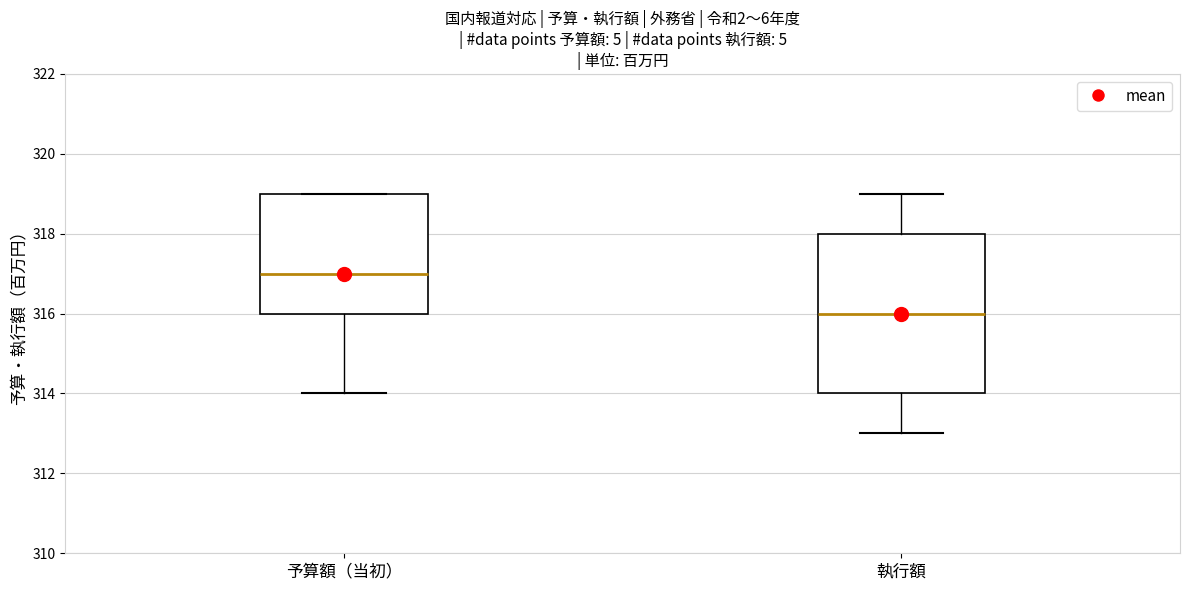

Comparing the boxes themselves (not the whiskers), which one is the tallest?

執行額